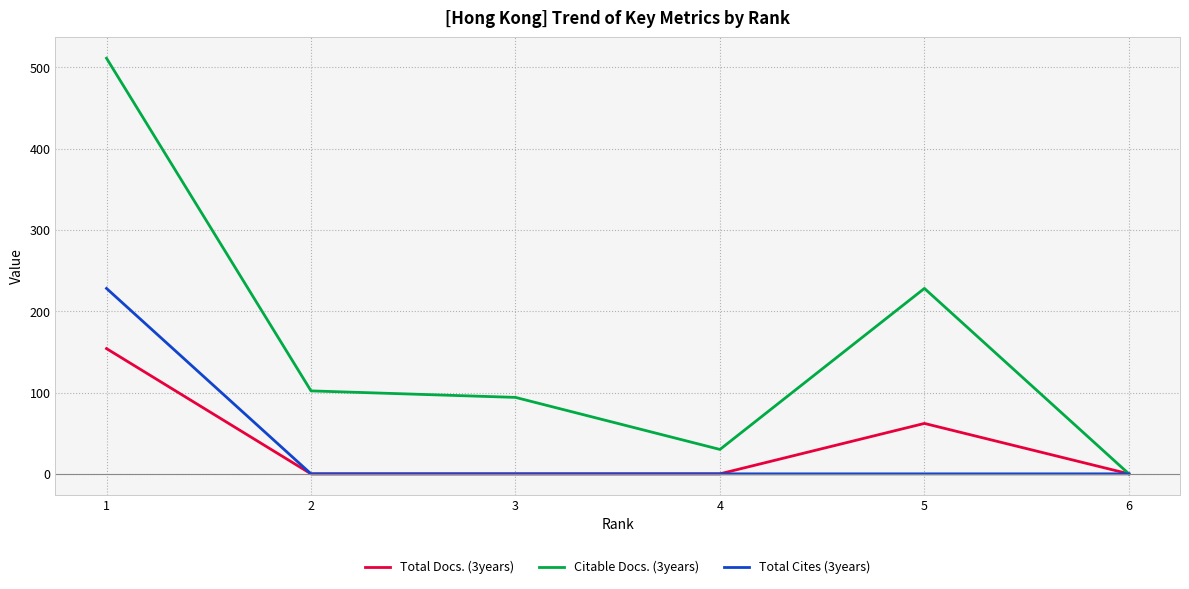

Which label corresponds to the largest value in the chart?

1